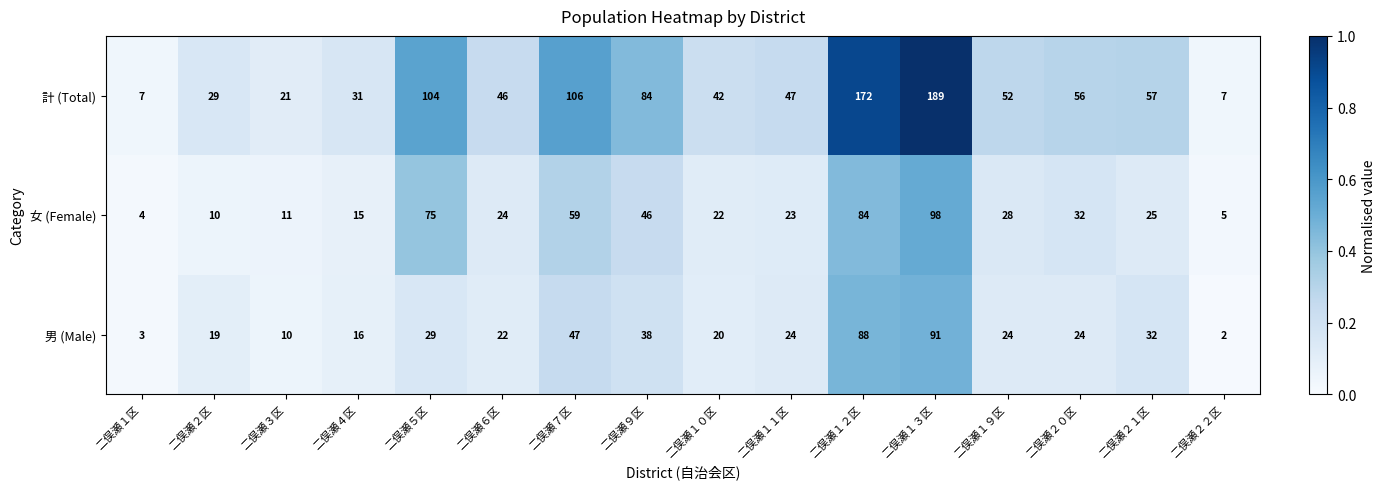

Which series has the largest total across all categories?

計 (Total)